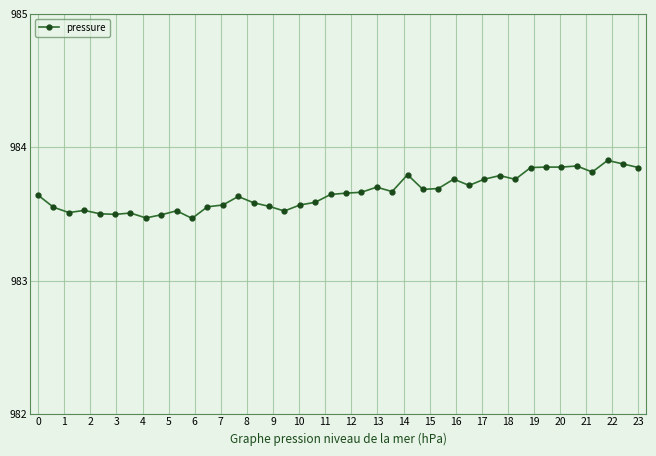

What is the sum of all values?

39346.4